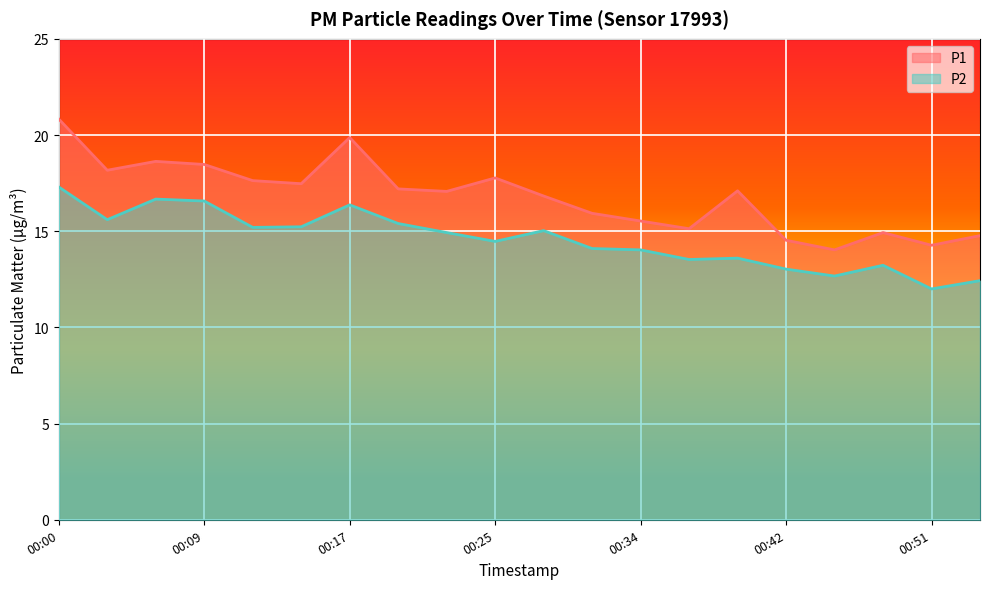

At which category does P1 reach its first local valley?

00:03